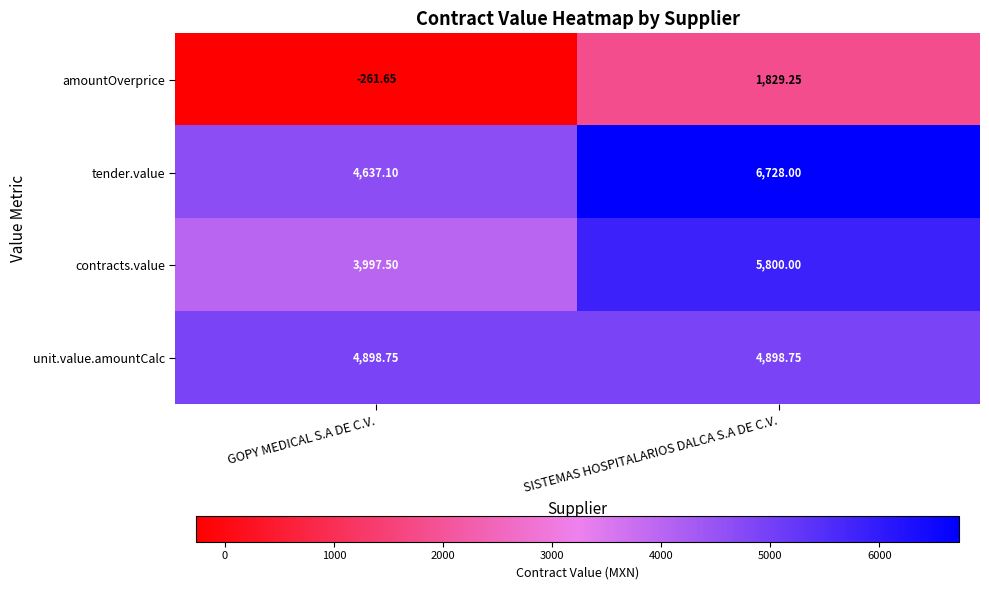

Rank the series by their maximum value, from highest to lowest.

tender.value, contracts.value, unit.value.amountCalc, amountOverprice